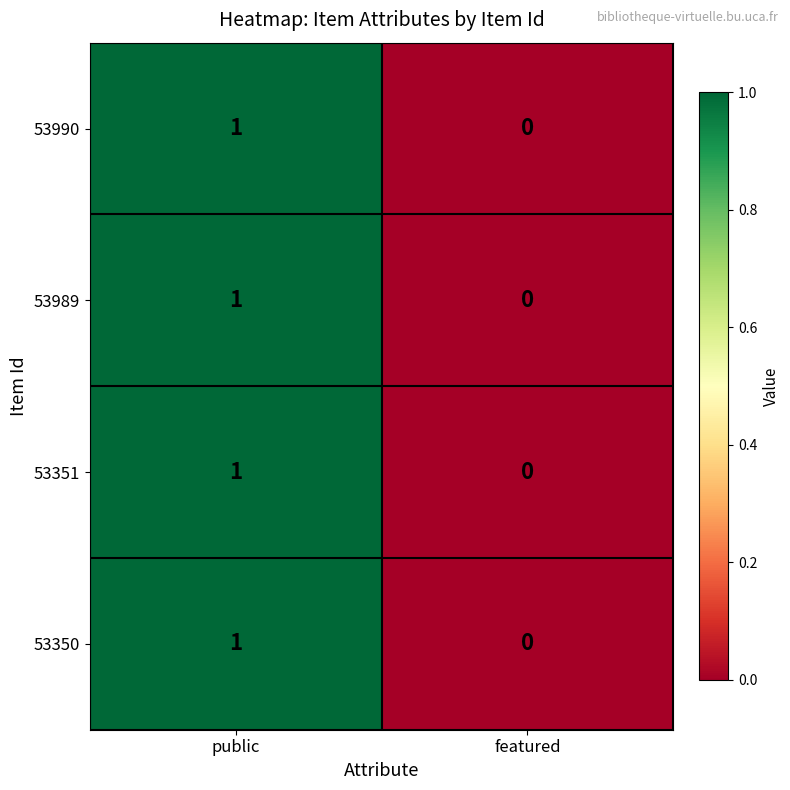

The value of 53351 at featured is -1. True or false?

False